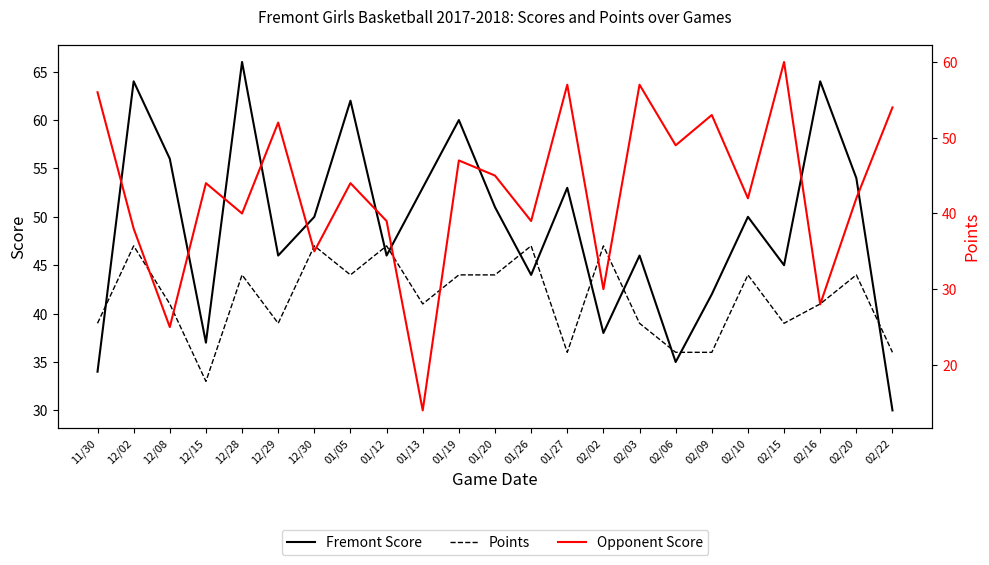

Rank the series by their average value, from highest to lowest.

Fremont Score, Opponent Score, Points